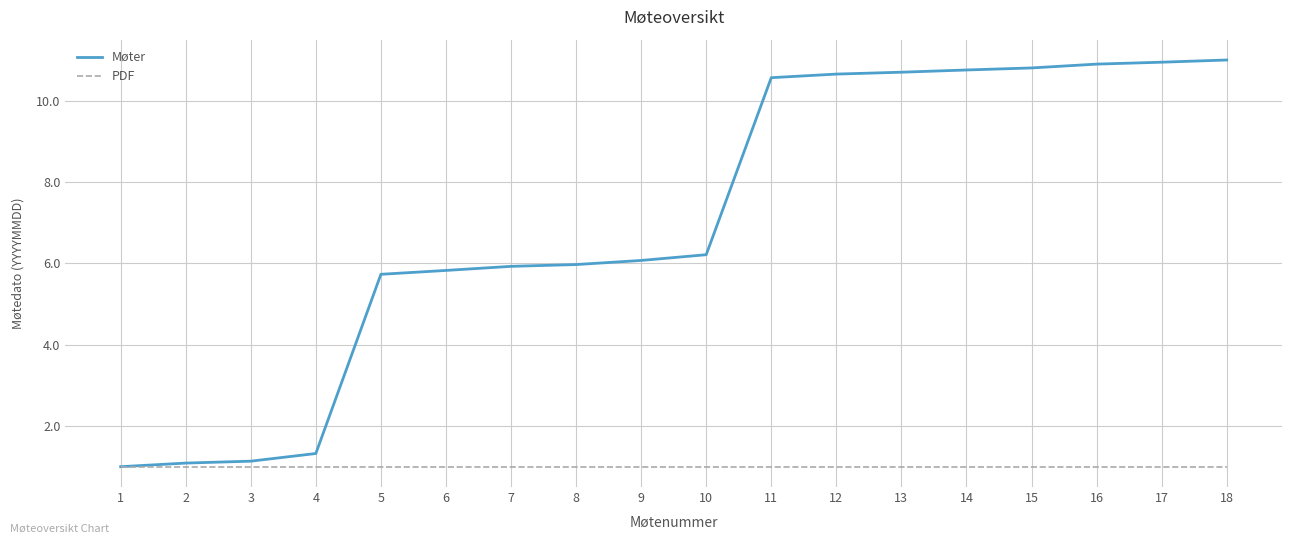

Which series has the largest total across all categories?

Møter